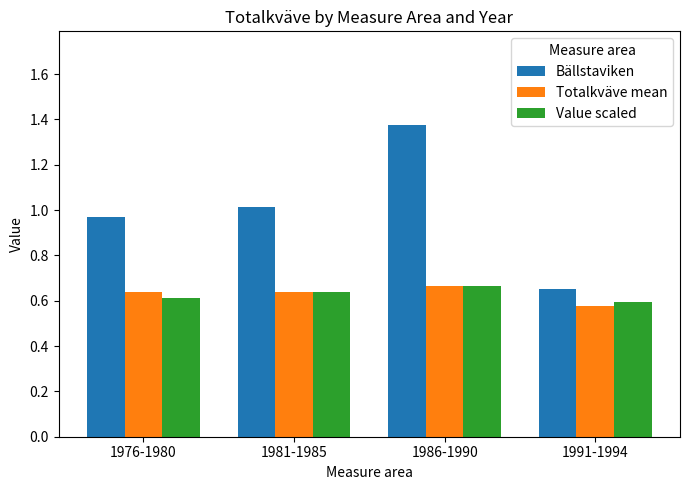

What is the difference between the maximum and minimum values in the Value scaled series?

0.1